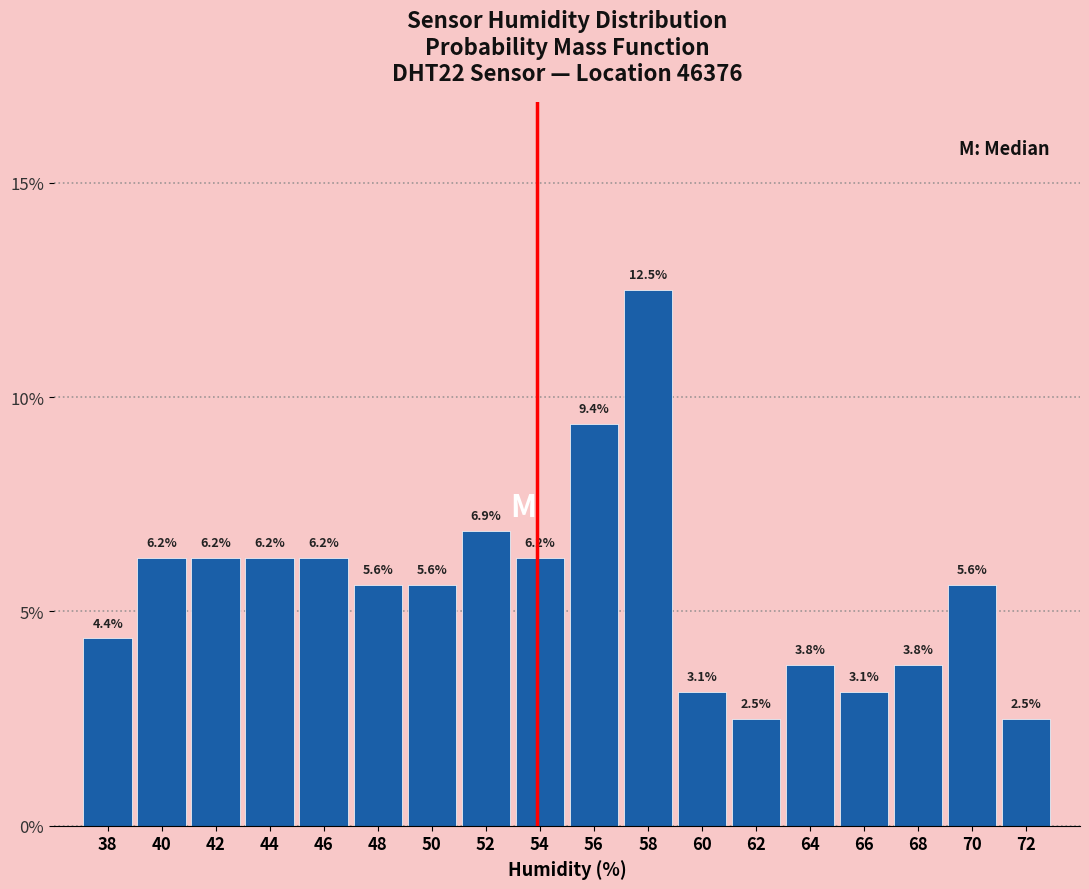

Reading left to right, list every bar in this chart as the range it spans on the x-axis followed by its height.

37 to 39: 4.4
39 to 41: 6.2
41 to 43: 6.2
43 to 45: 6.2
45 to 47: 6.2
47 to 49: 5.6
49 to 51: 5.6
51 to 53: 6.9
53 to 55: 6.2
55 to 57: 9.4
57 to 59: 12.5
59 to 61: 3.1
61 to 63: 2.5
63 to 65: 3.8
65 to 67: 3.1
67 to 69: 3.8
69 to 71: 5.6
71 to 73: 2.5